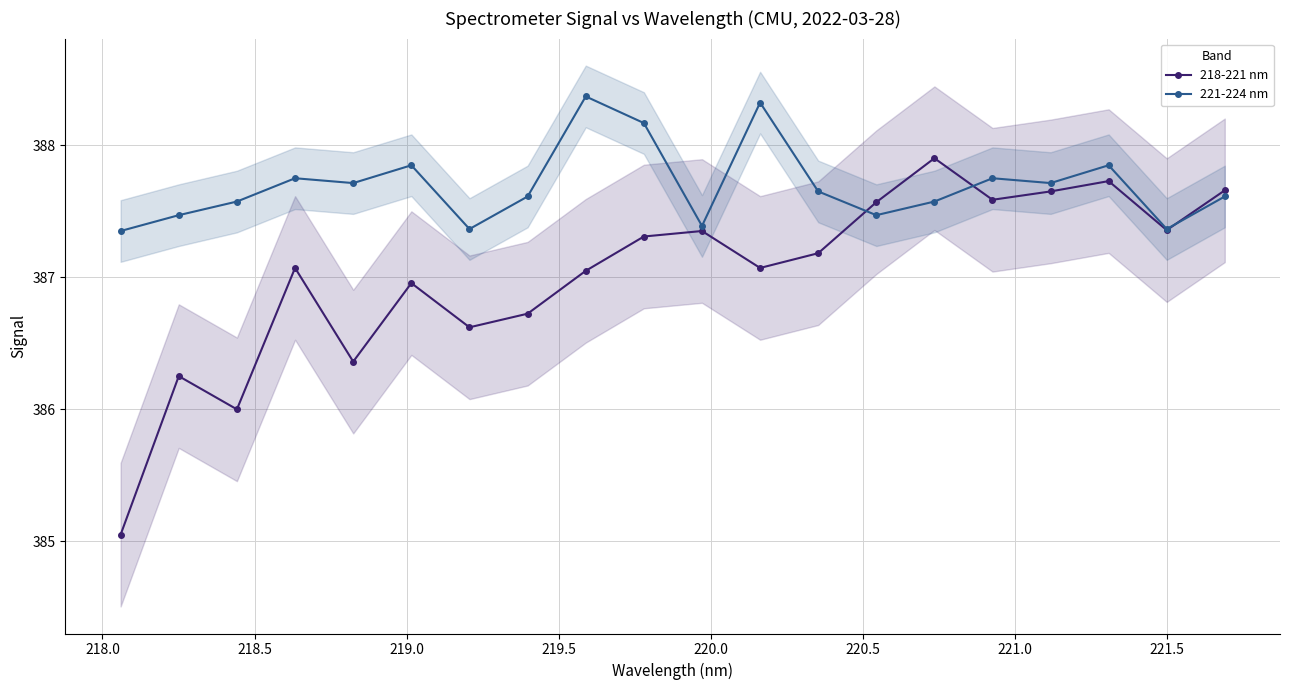

How many 221-224 nm values are between 387 and 388?

17